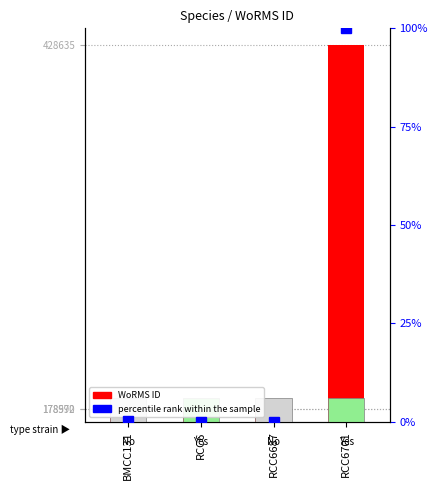

Between BMCC131 and RCC6687, which is larger?

BMCC131